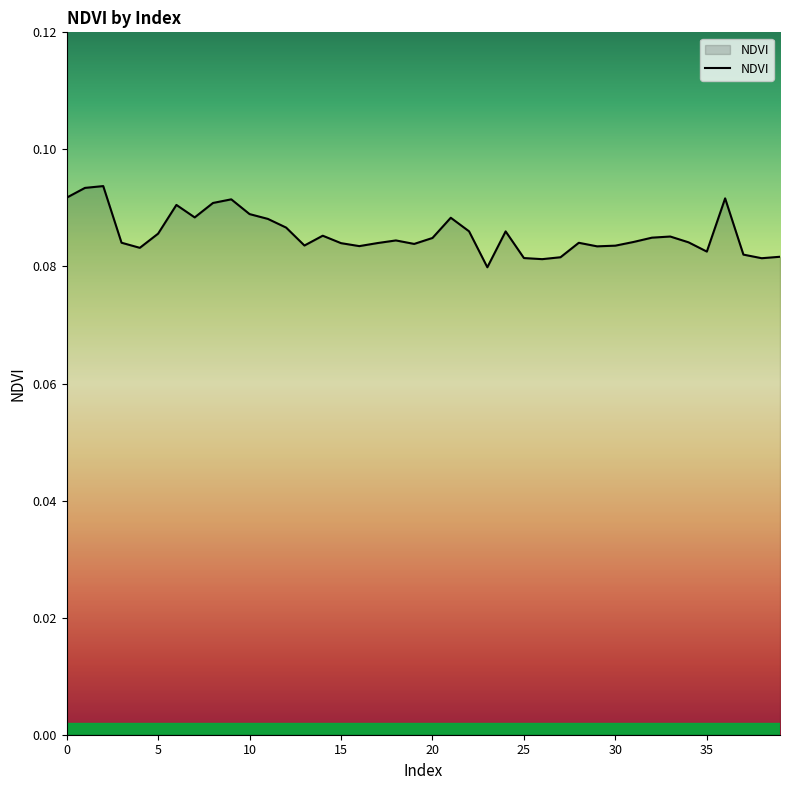

What is the value of the 32nd point from the left?

0.1